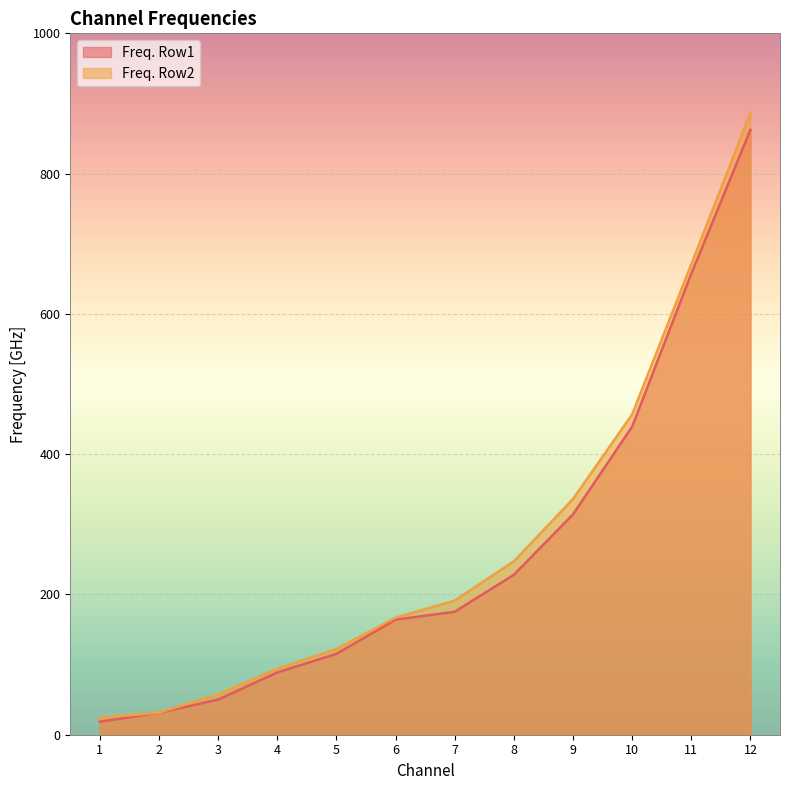

What are all the series names shown in the legend?

Freq. Row1, Freq. Row2